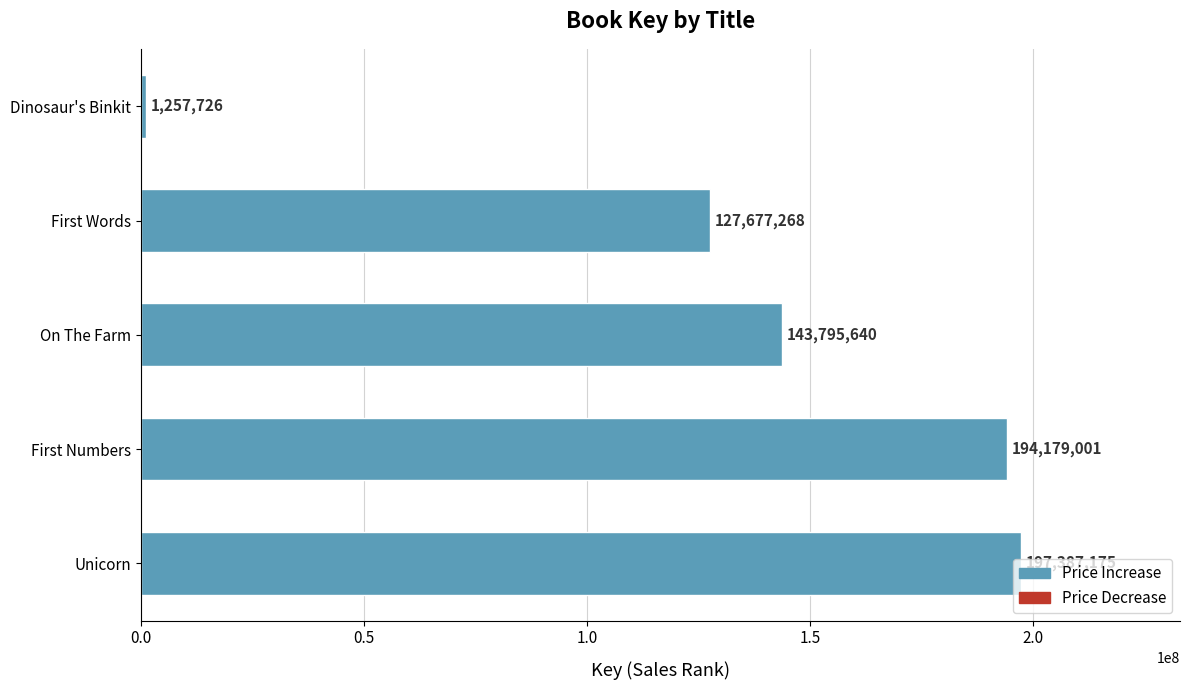

The chart shows a value of 1257726 at Dinosaur's Binkit. True or false?

True